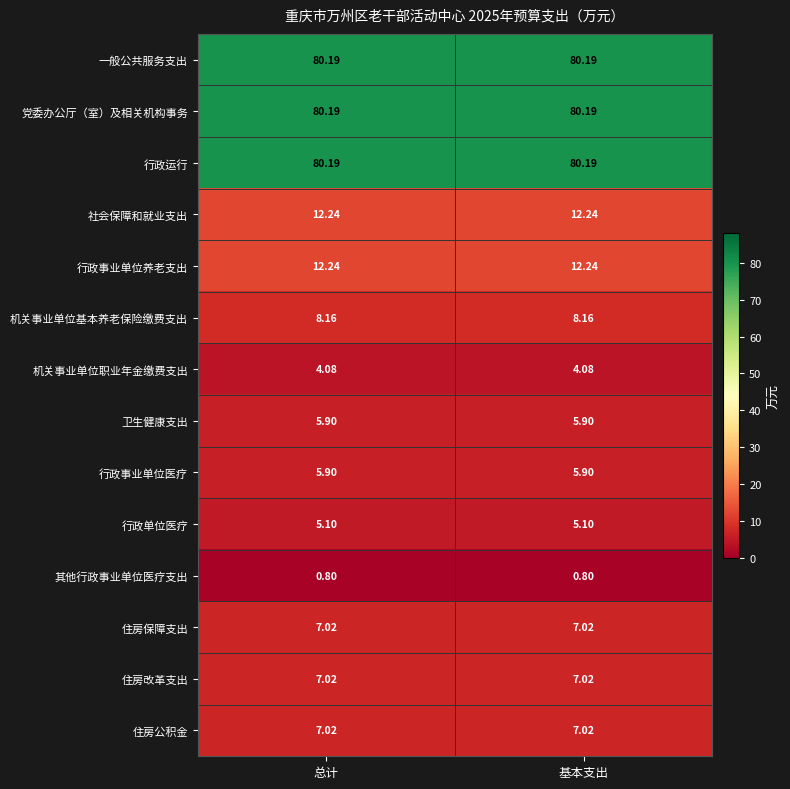

Is the value of 一般公共服务支出 at 基本支出 greater than the value of 卫生健康支出 at 总计?

Yes